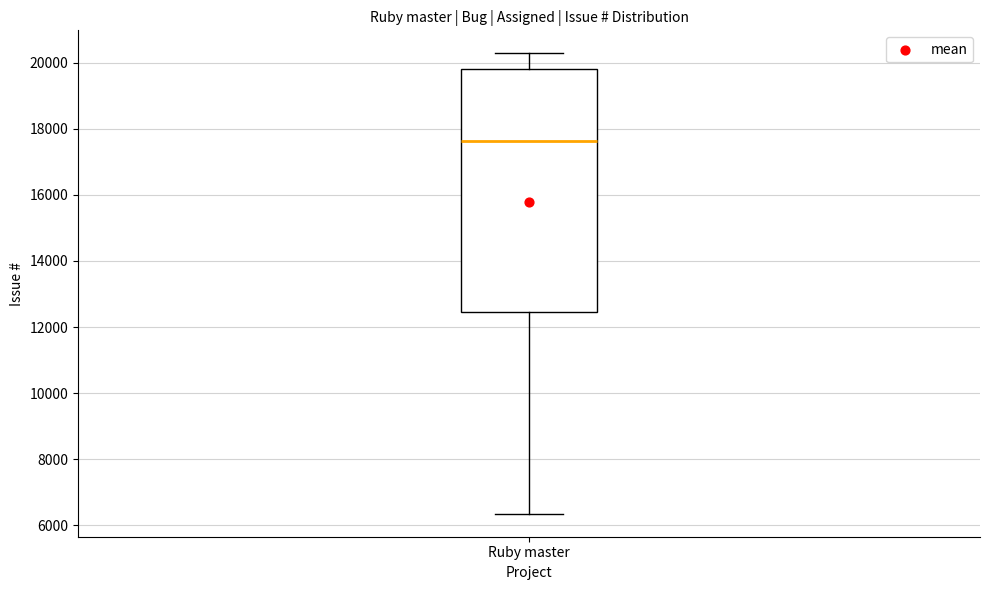

Read this box plot against the y-axis: the position of the median line, the range covered by the box, and the ends of both whiskers. The values are not printed on the chart, so give them approximately, as read against the axis.

median 17600, box 12400 to 19800, whiskers 6400 to 20200